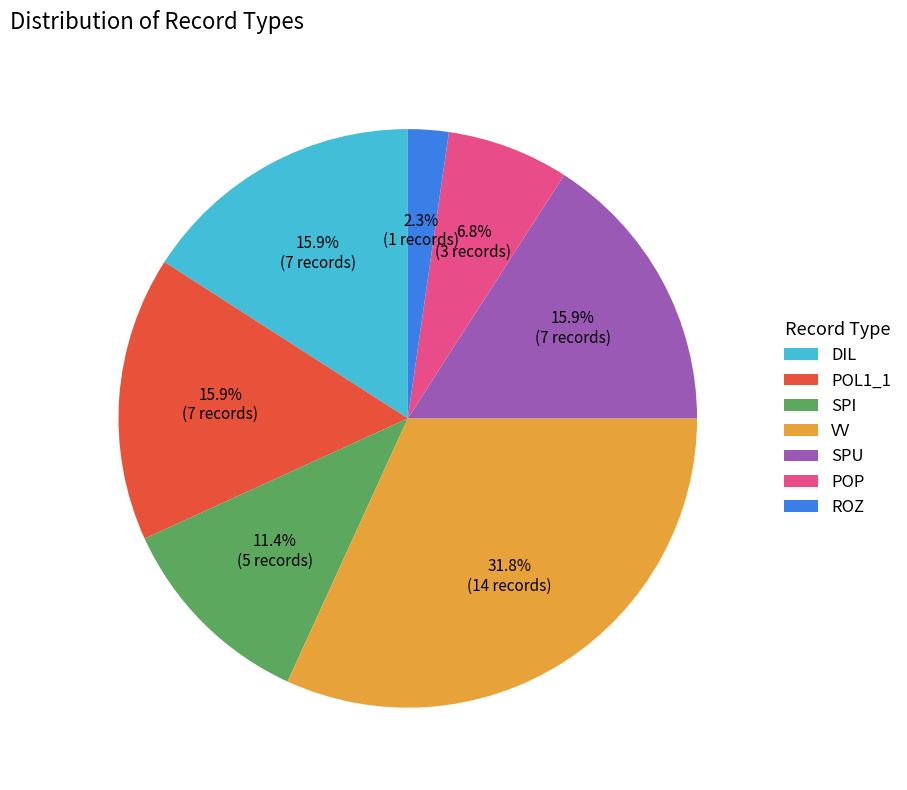

Does DIL represent more than half of the total?

No